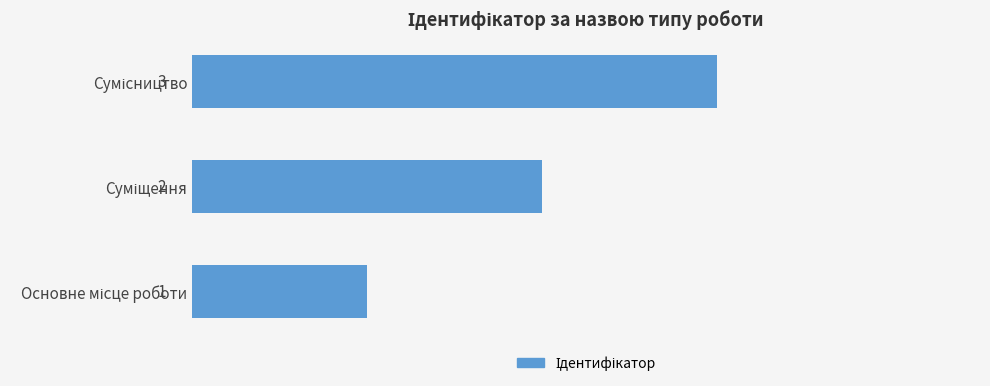

How many bars are there in total?

3